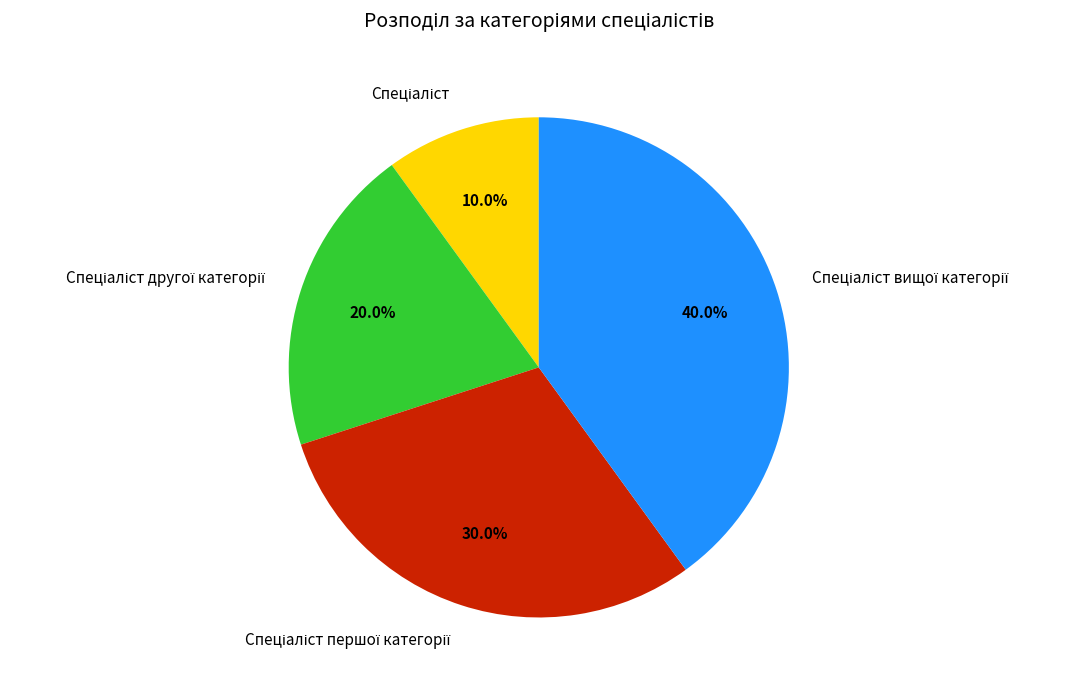

Is there any slice that represents more than half of the pie?

No